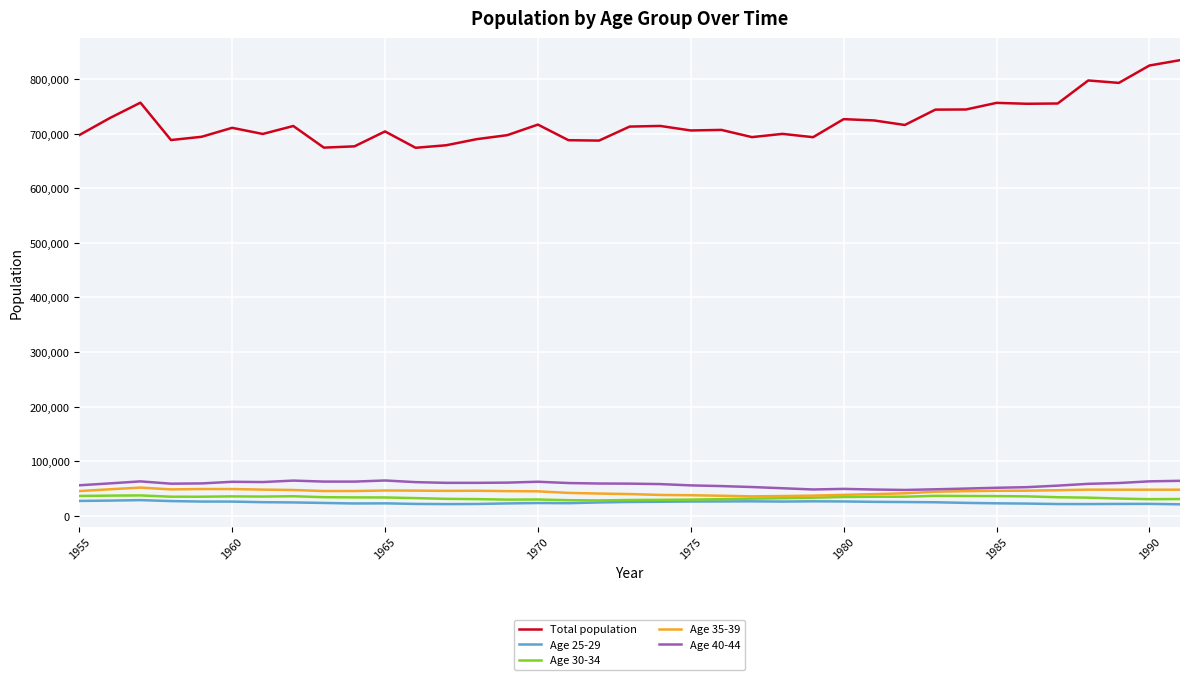

What is the minimum value for Age 40-44?

47392